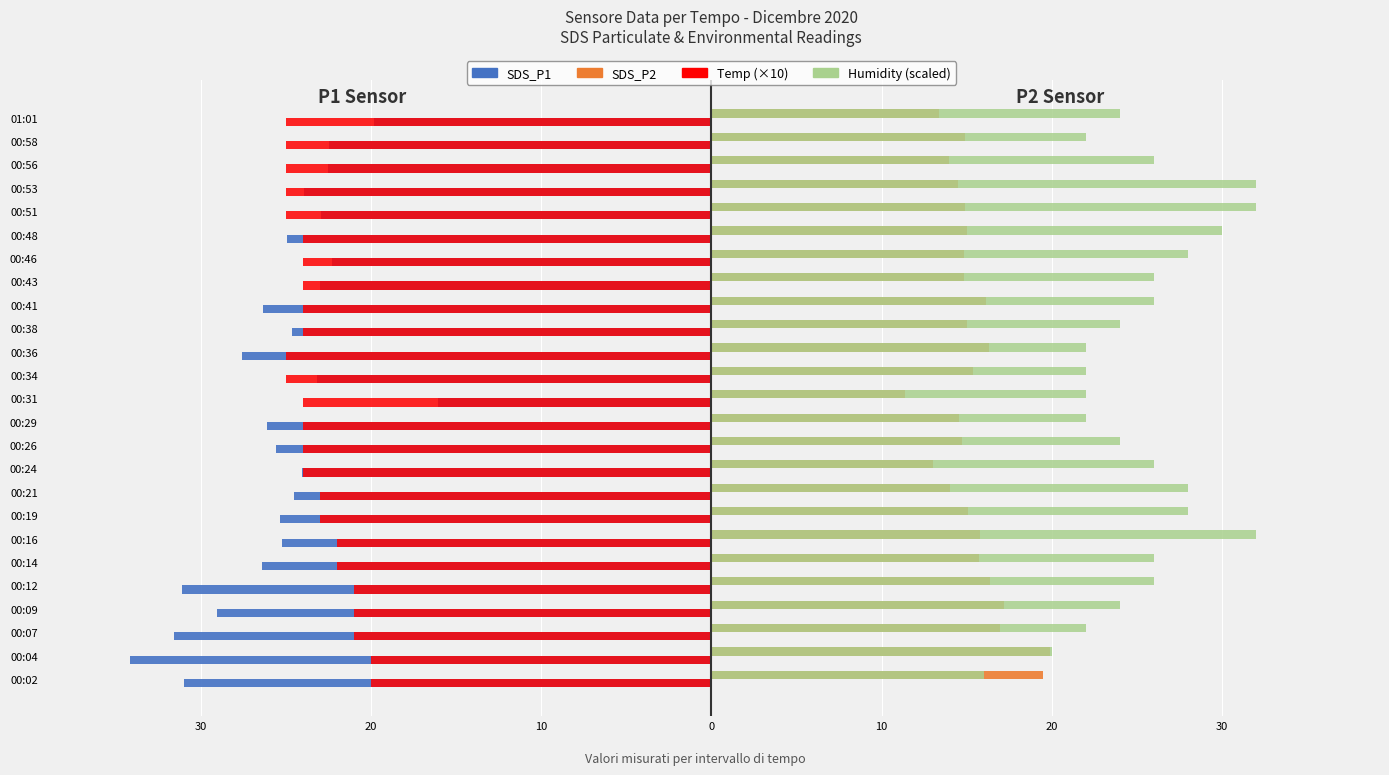

What are all the series names shown in the legend?

SDS_P1, SDS_P2, Temp (×10), Humidity (scaled)